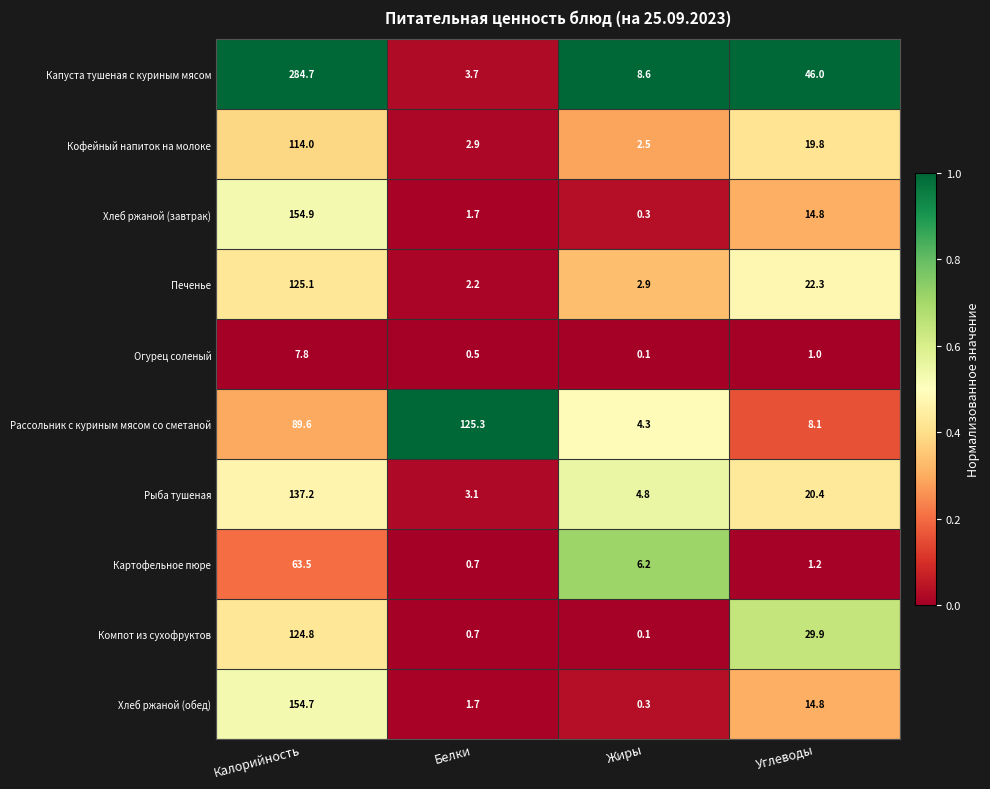

What is the total value across all series at Белки?

142.5